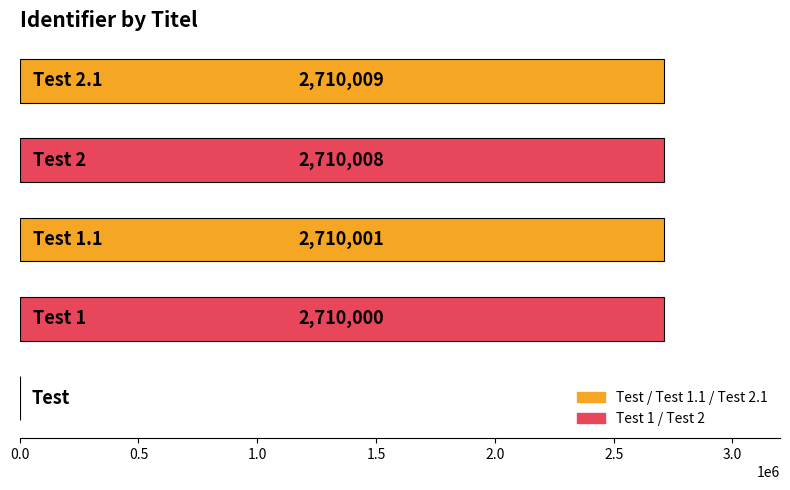

Are the bars horizontal?

Yes